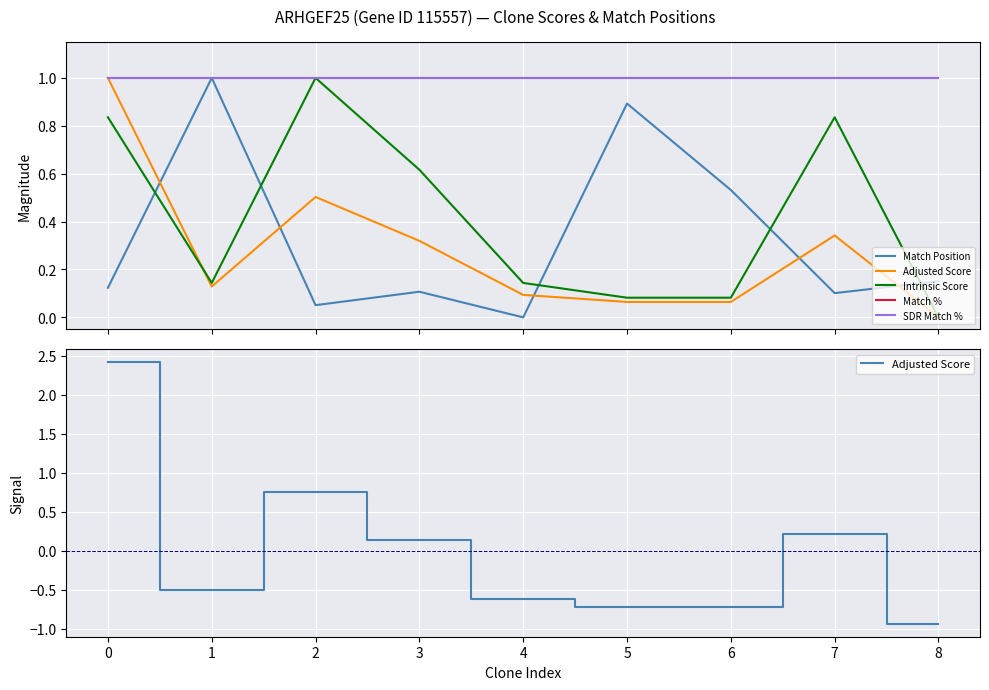

Reading right to left, extract all data points from this chart.

Match Position: 8=0.2	7=0.1	6=0.5	5=0.9	4=0.0	3=0.1	2=0.1	1=1.0	0=0.1
Adjusted Score: 8=-0.9	7=0.2	6=-0.7	5=-0.7	4=-0.6	3=0.1	2=0.7	1=-0.5	0=2.4
Intrinsic Score: 8=0.0	7=0.8	6=0.1	5=0.1	4=0.1	3=0.6	2=1.0	1=0.1	0=0.8
Match %: 8=1.0	7=1.0	6=1.0	5=1.0	4=1.0	3=1.0	2=1.0	1=1.0	0=1.0
SDR Match %: 8=1.0	7=1.0	6=1.0	5=1.0	4=1.0	3=1.0	2=1.0	1=1.0	0=1.0